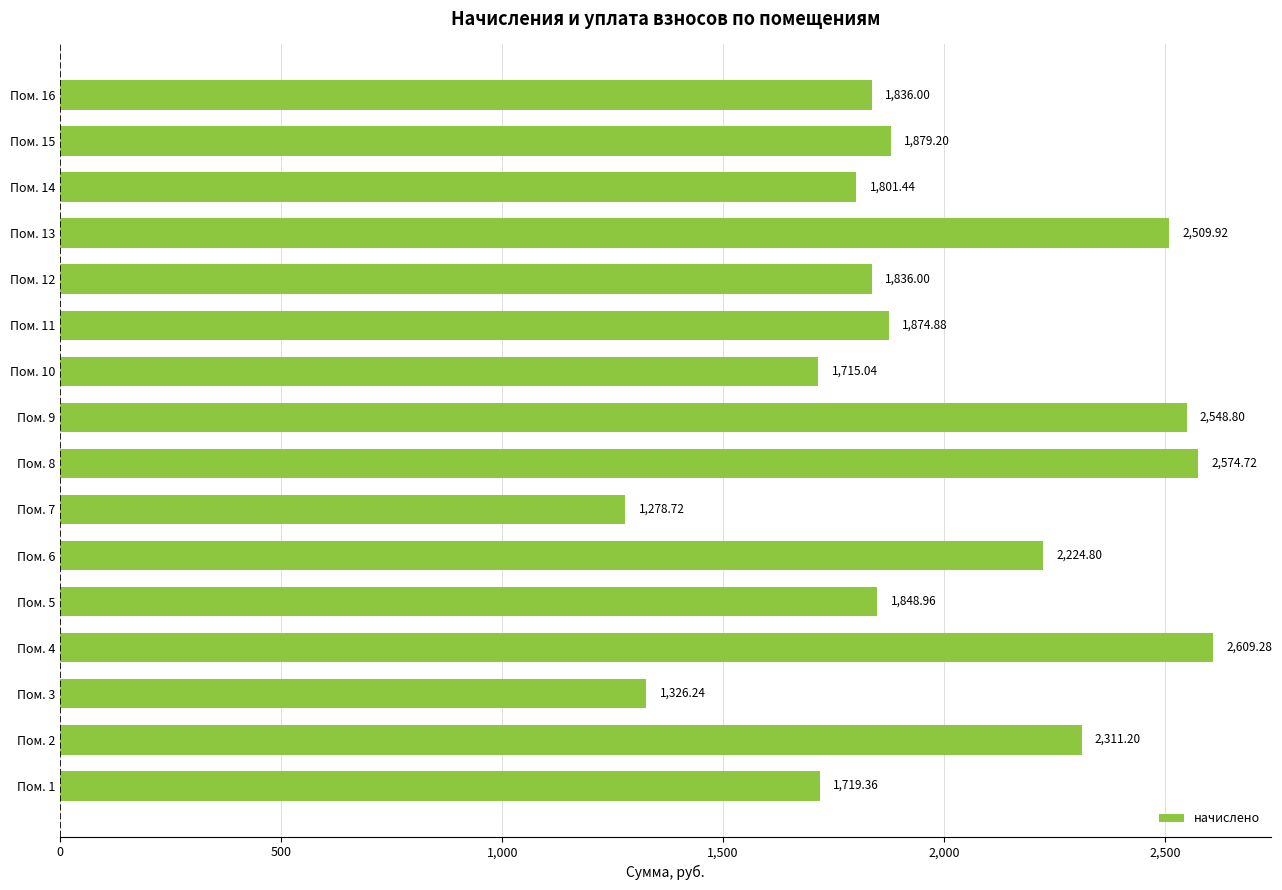

Between Пом. 8 and Пом. 10, which is larger?

Пом. 8